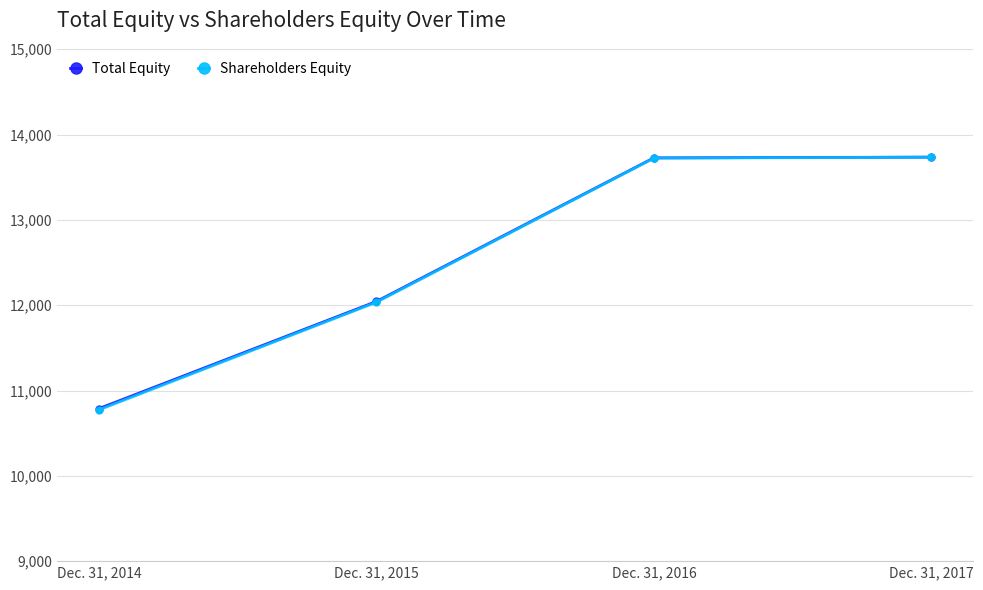

Between Dec. 31, 2014 and Dec. 31, 2016, which series saw the biggest shift?

Shareholders Equity